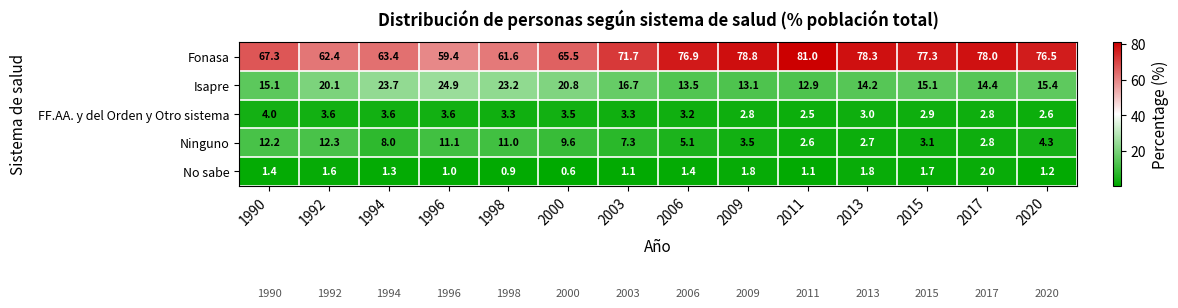

Is it true that FF.AA. y del Orden y Otro sistema equals 2.8 at 2017?

True